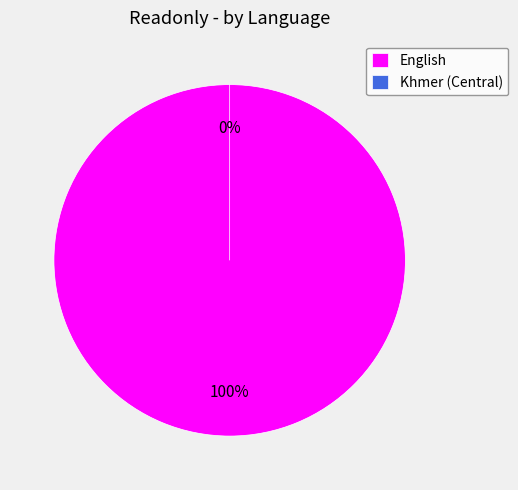

What is the smallest slice in the pie chart?

Khmer (Central)